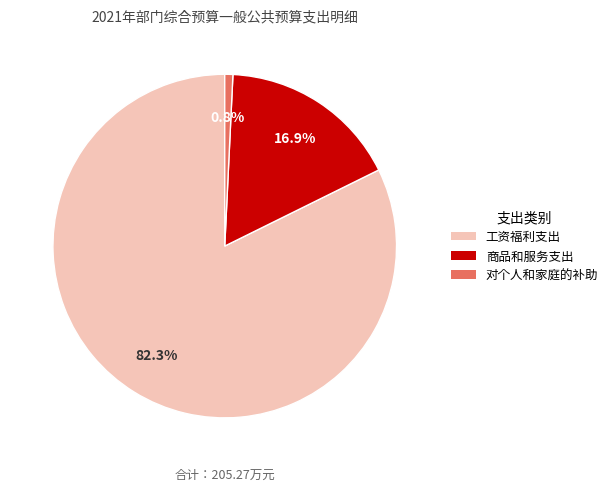

The 工资福利支出 slice represents 70% of the pie. True or false?

False